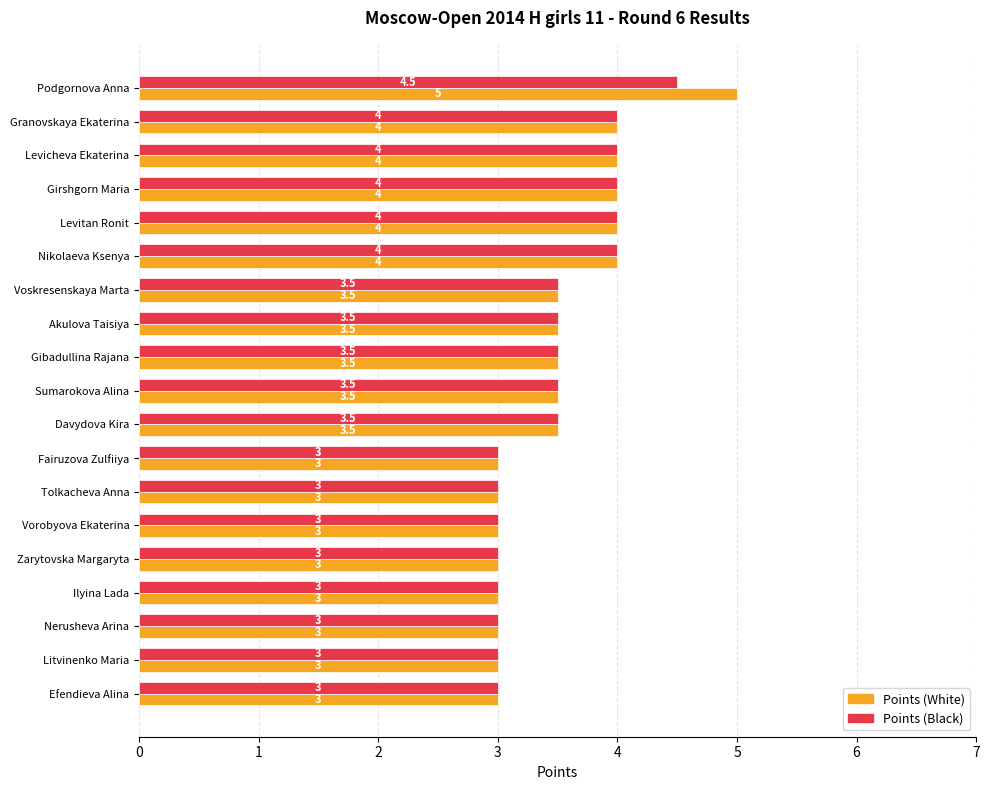

What is the smallest value displayed?

3.0